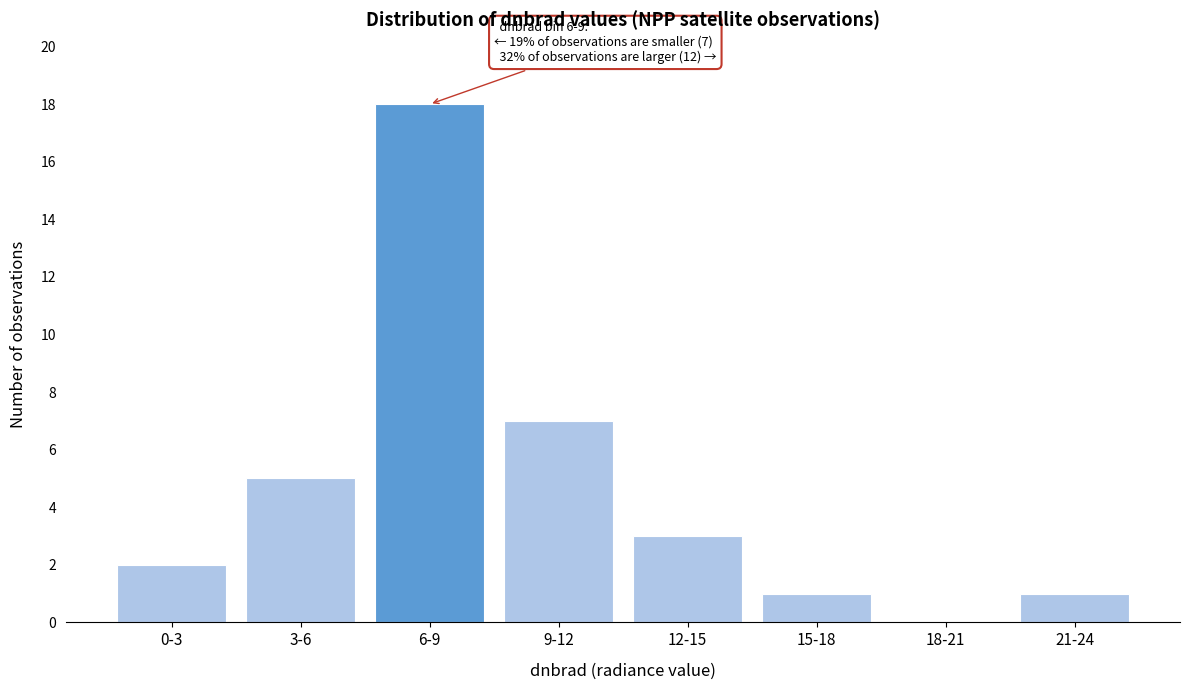

Reading left to right, transcribe all the data shown in this chart.

0-3=2	3-6=5	6-9=18	9-12=7	12-15=3	15-18=1	18-21=0	21-24=1